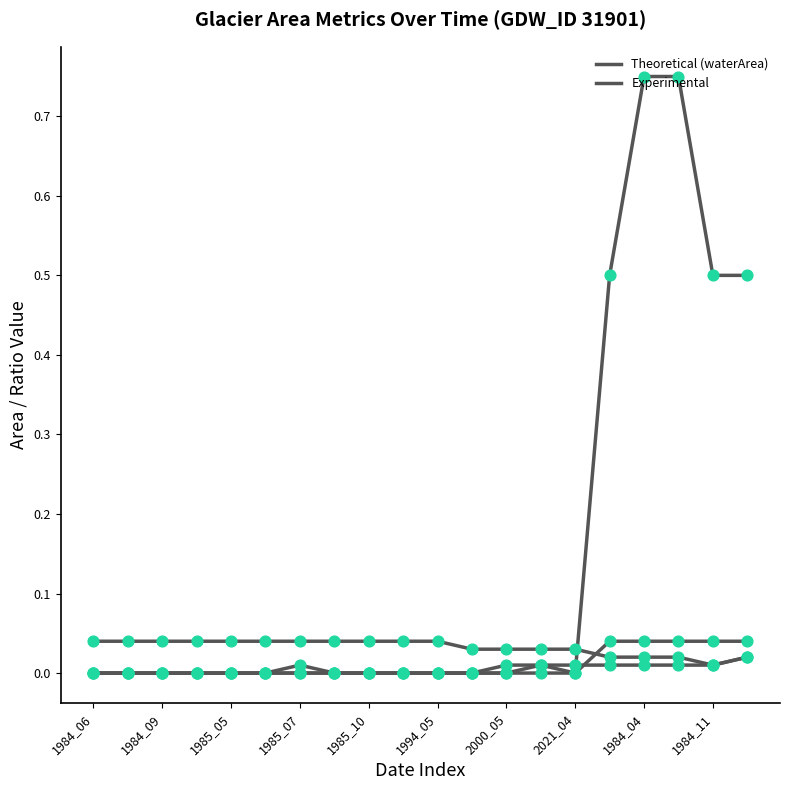

How many lines are shown in the chart?

4